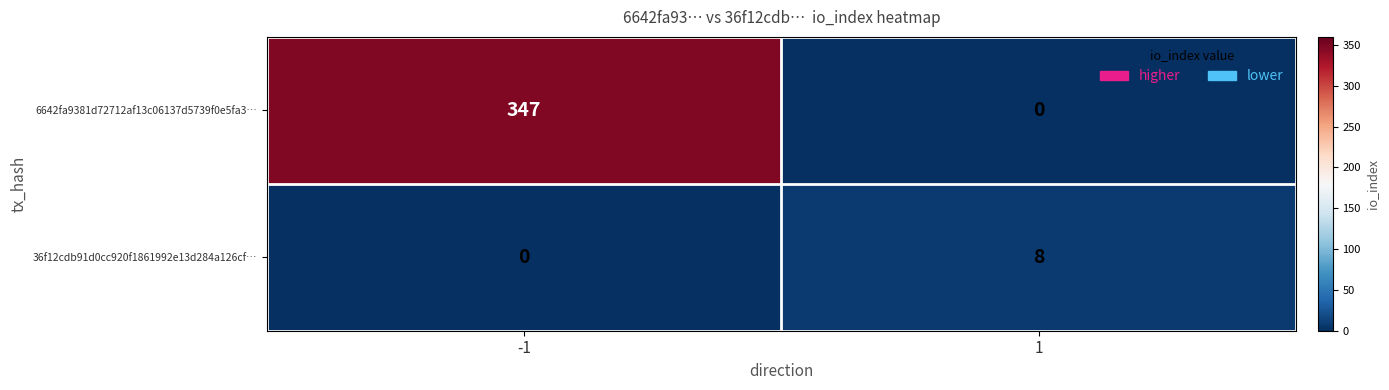

What is the average value of the 36f12cdb91d0cc920f1861992e13d284a126cf… series?

4